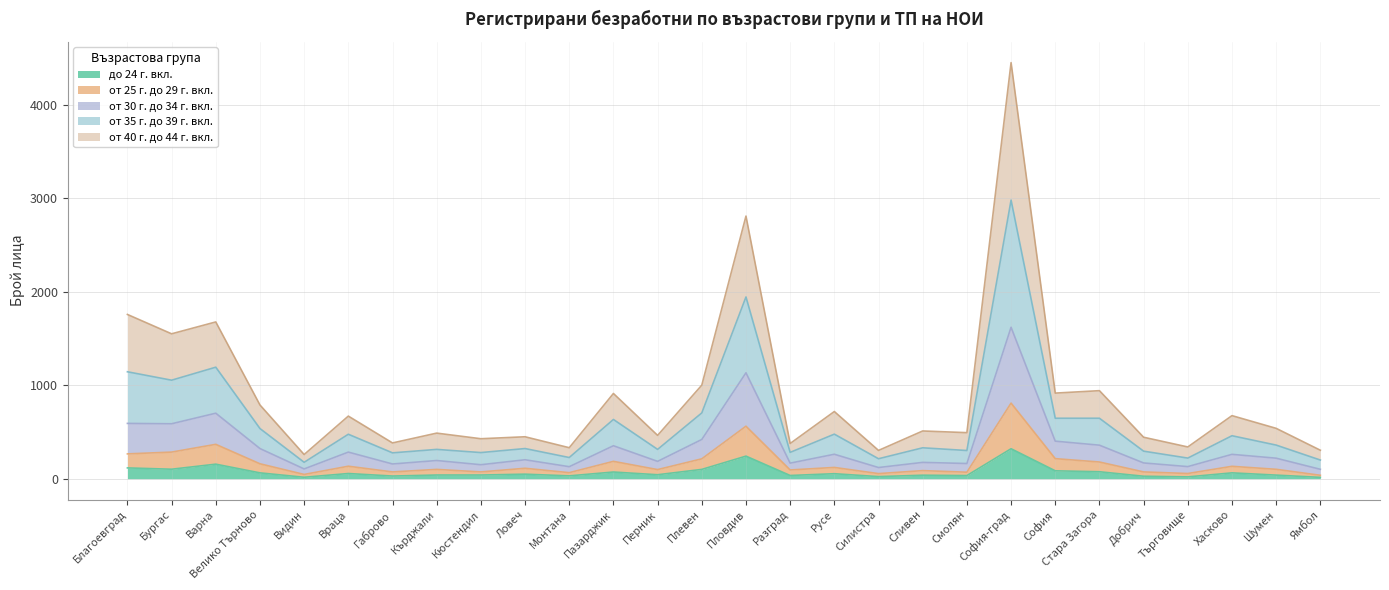

At which category is the sum across all series the highest?

София-град